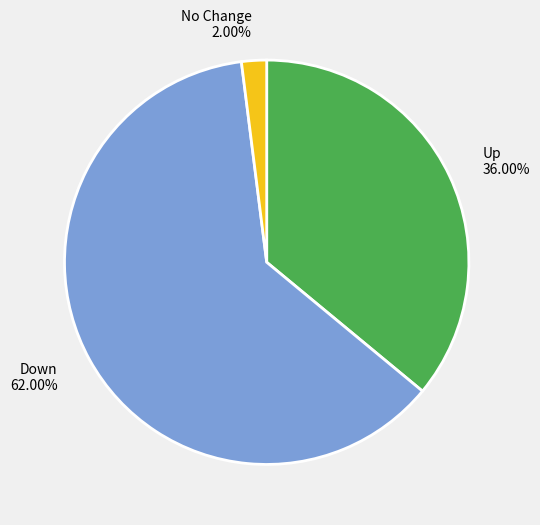

Which slice is the largest?

Down